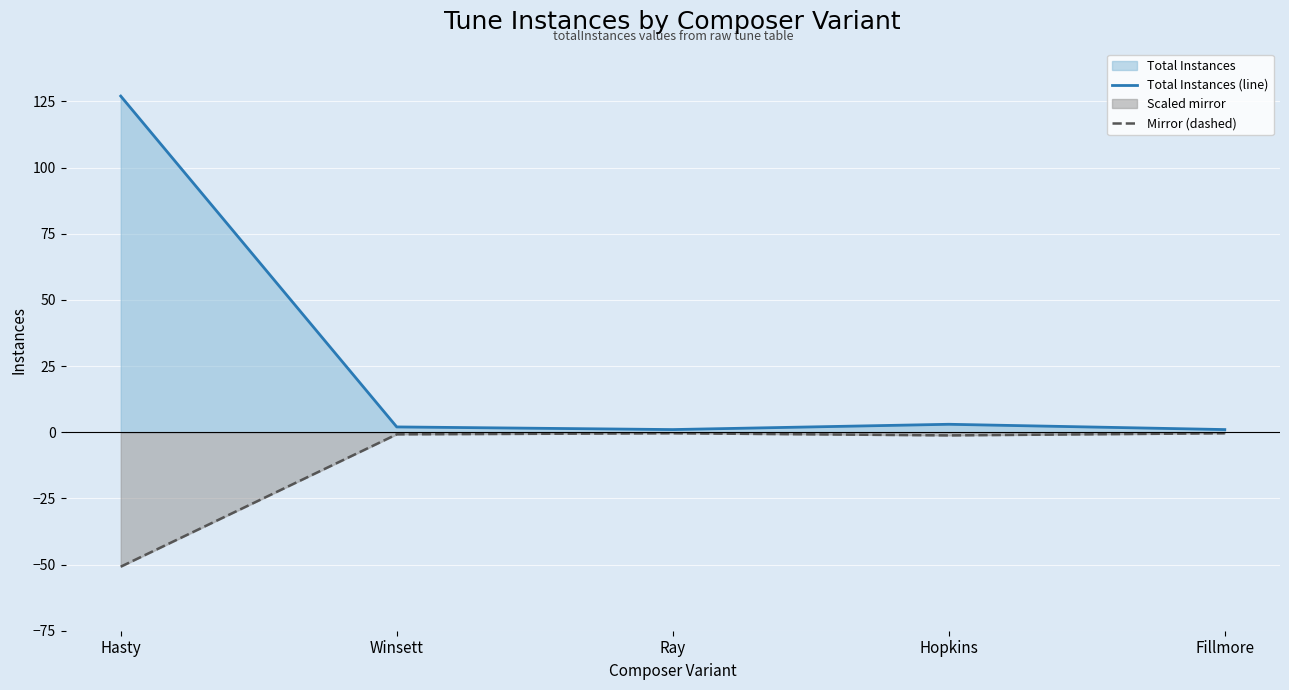

What is the difference between the maximum and minimum values in the Mirror (dashed) series?

50.4